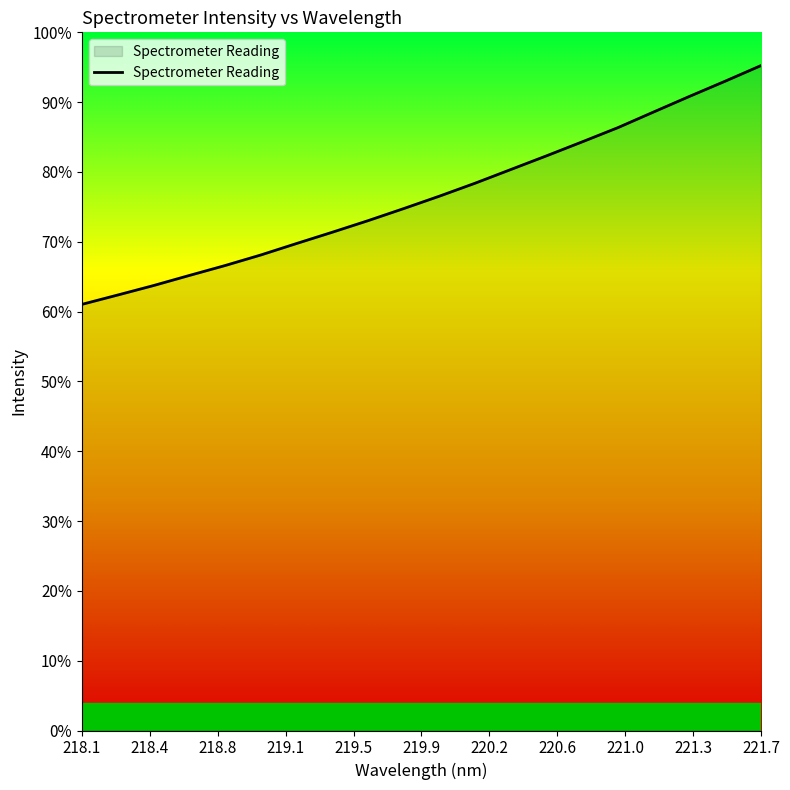

Does the chart display data point markers on the line(s)?

No